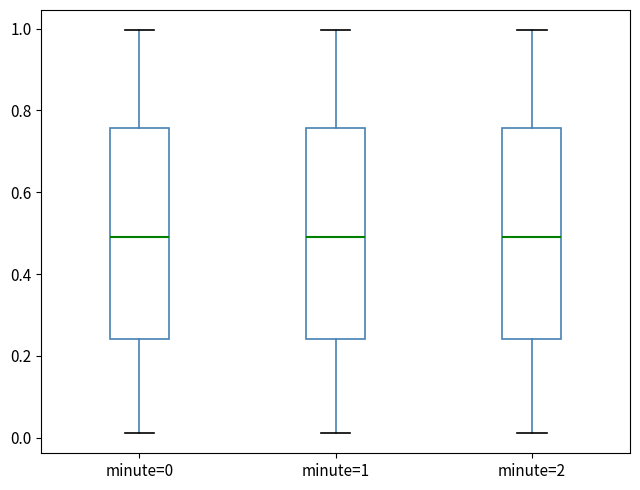

Reading left to right, read every box against the y-axis: the position of its median line, the range the box covers, and the ends of its whiskers. The values are not printed on the chart, so give them approximately, as read against the axis.

minute=0: median 0.50, box 0.24 to 0.76, whiskers 0.02 to 1.00
minute=1: median 0.50, box 0.24 to 0.76, whiskers 0.02 to 1.00
minute=2: median 0.50, box 0.24 to 0.76, whiskers 0.02 to 1.00